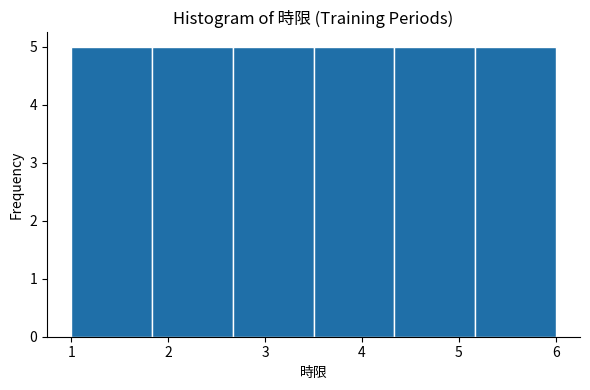

Reading left to right, list every bar in this chart as the range it spans on the x-axis followed by its height. Neither the bar edges nor the heights are printed on the chart, so give them approximately, as read against the axes.

1.0 to 1.8: 5
1.8 to 2.7: 5
2.7 to 3.5: 5
3.5 to 4.3: 5
4.3 to 5.2: 5
5.2 to 6.0: 5